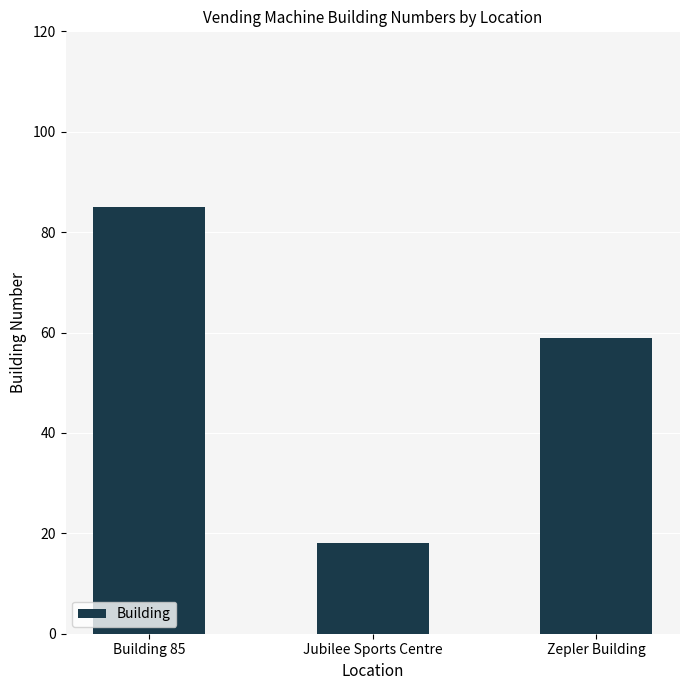

What is the difference between the maximum and minimum values?

67